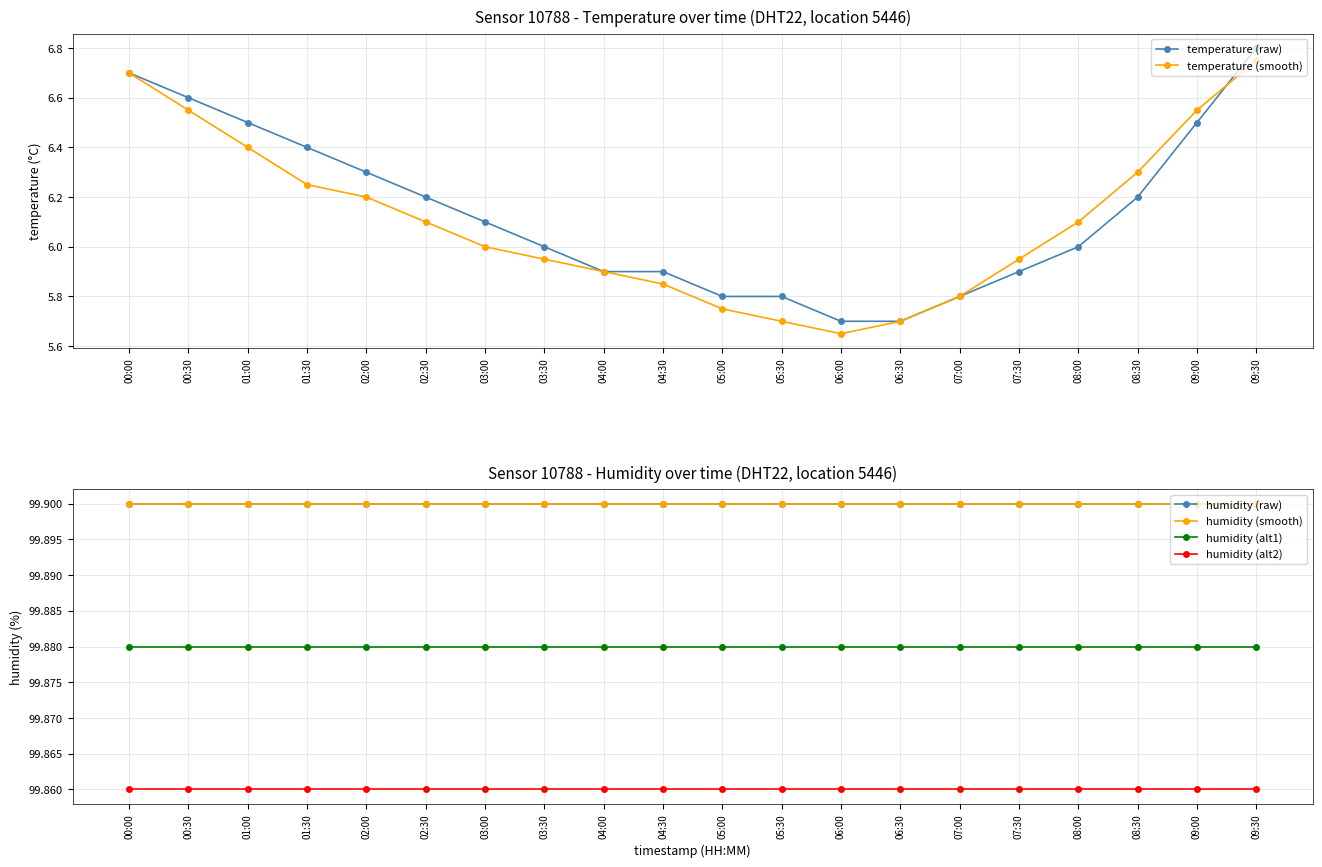

Which series has the widest spread of values?

temperature (raw)